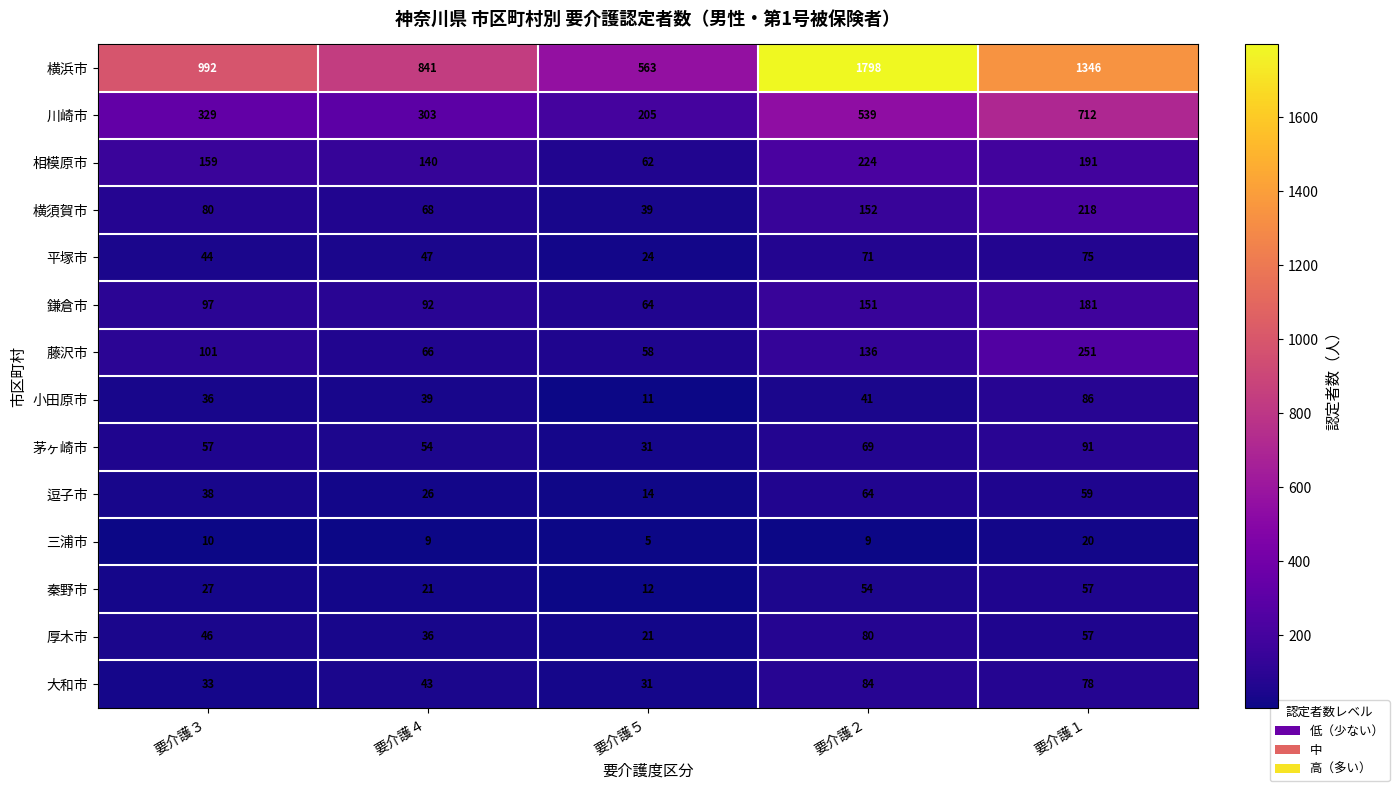

At how many categories does at least one series exceed 535?

5